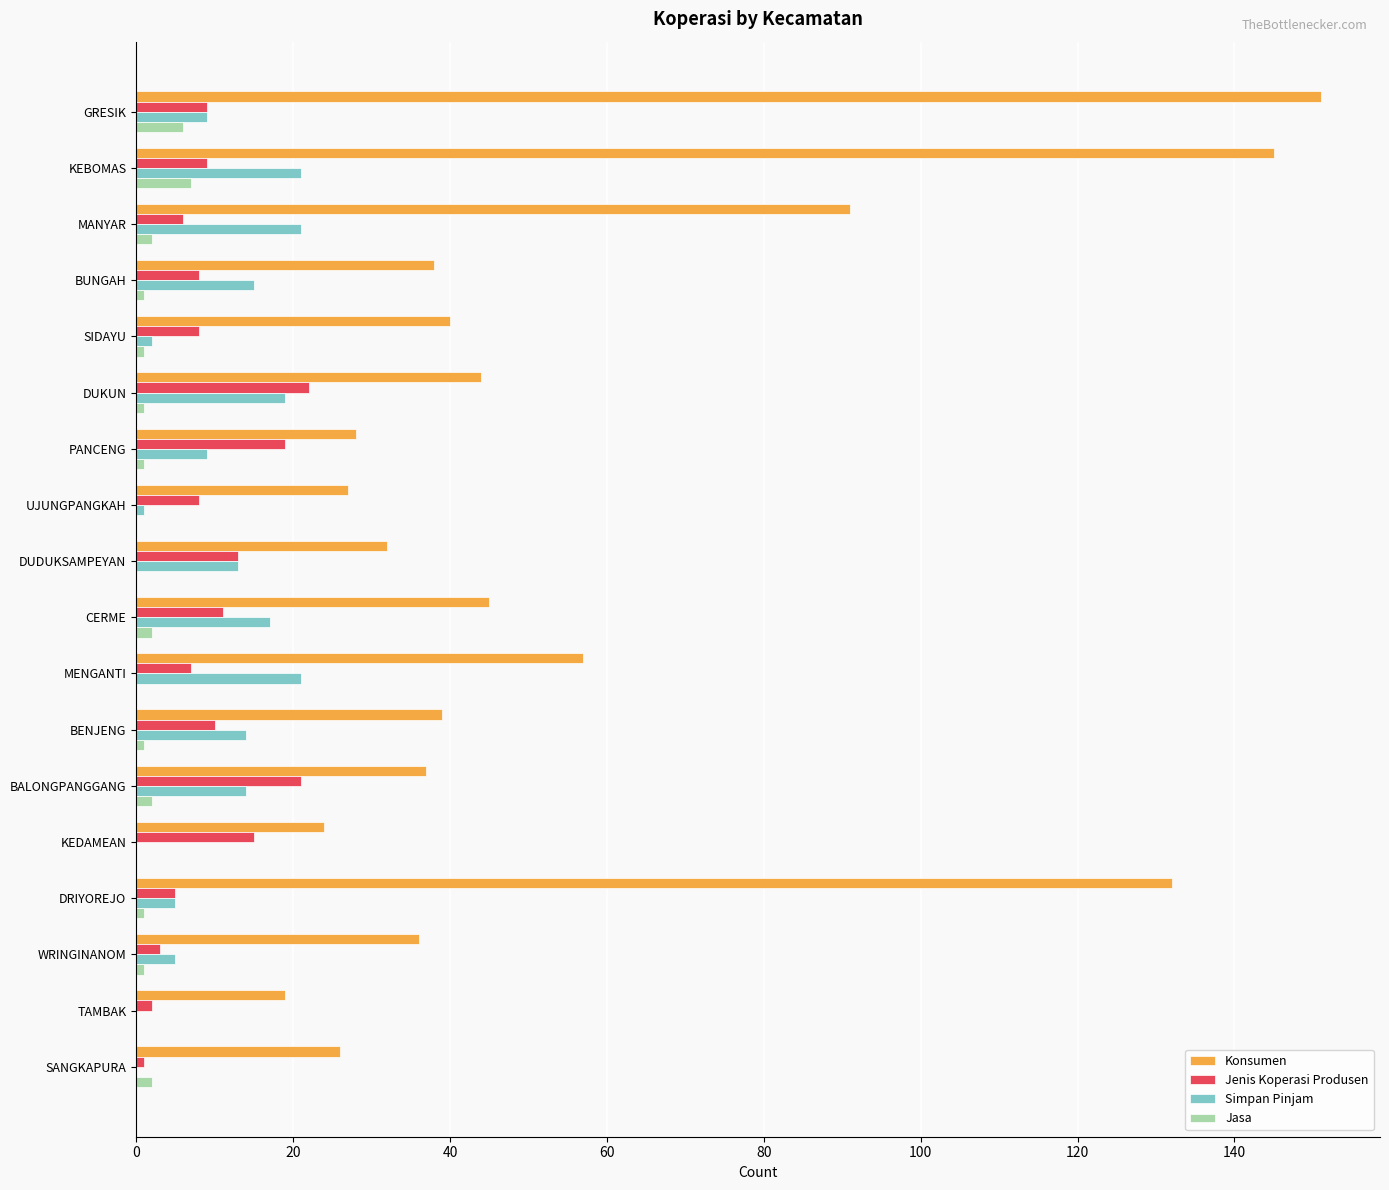

What is the sum of all Simpan Pinjam values?

186